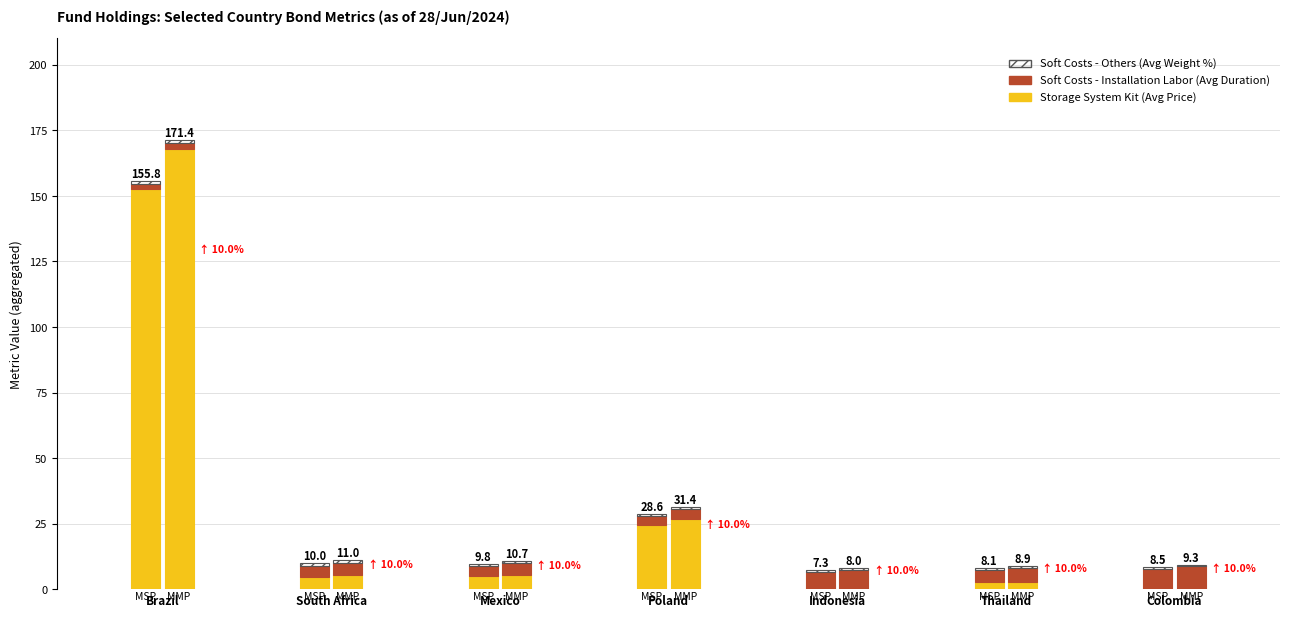

What are all the series names shown in the legend?

Storage System Kit (Avg Price), Soft Costs - Installation Labor (Avg Duration), Soft Costs - Others (Avg Weight %)